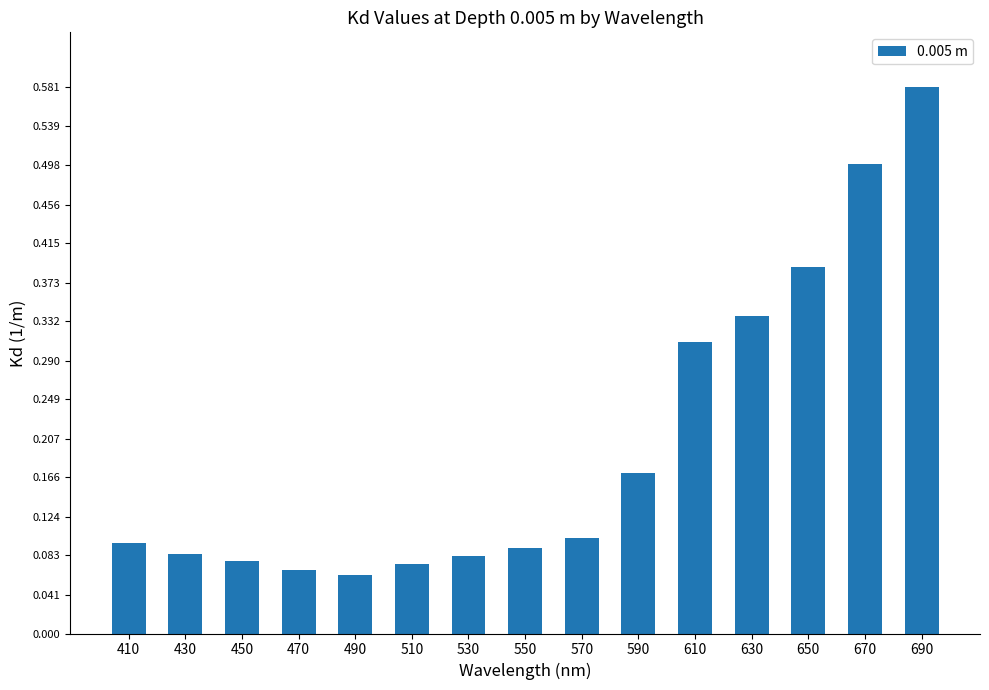

True or false: the data shows 0.3 at 590.

False